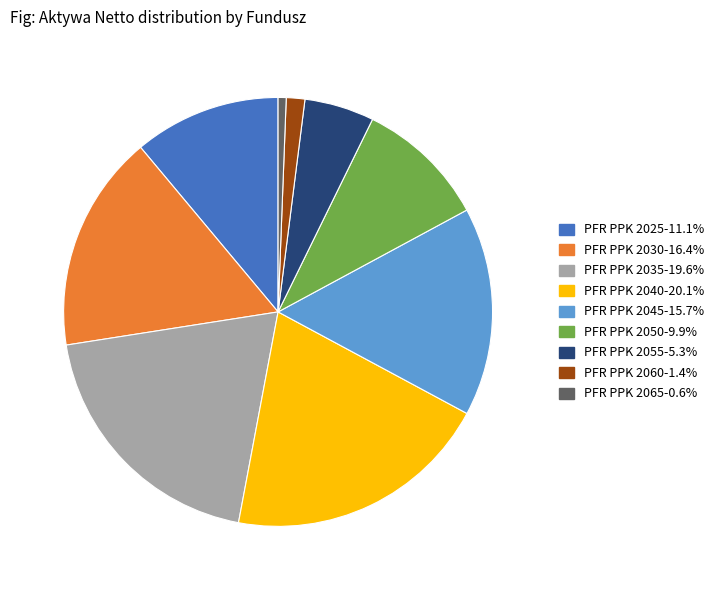

Which slice is the smallest?

PFR PPK 2065